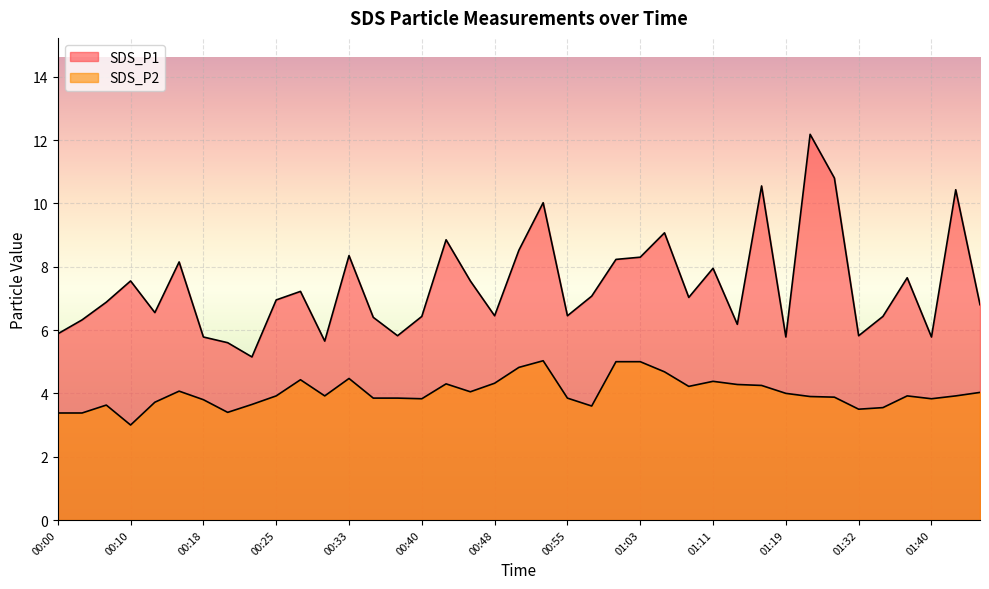

How many series are shown in this chart?

2